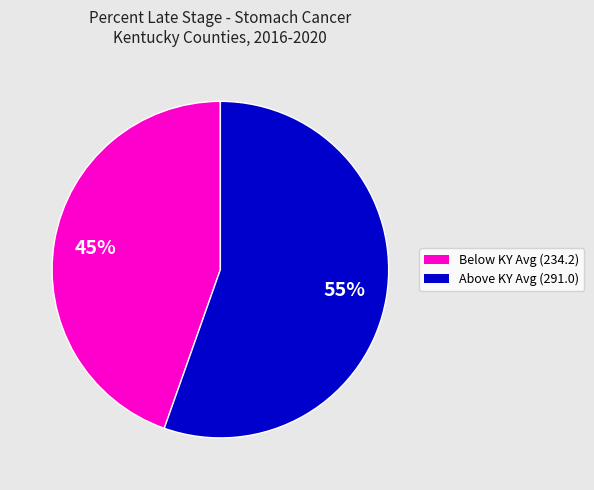

Is there any slice that represents more than half of the pie?

Yes